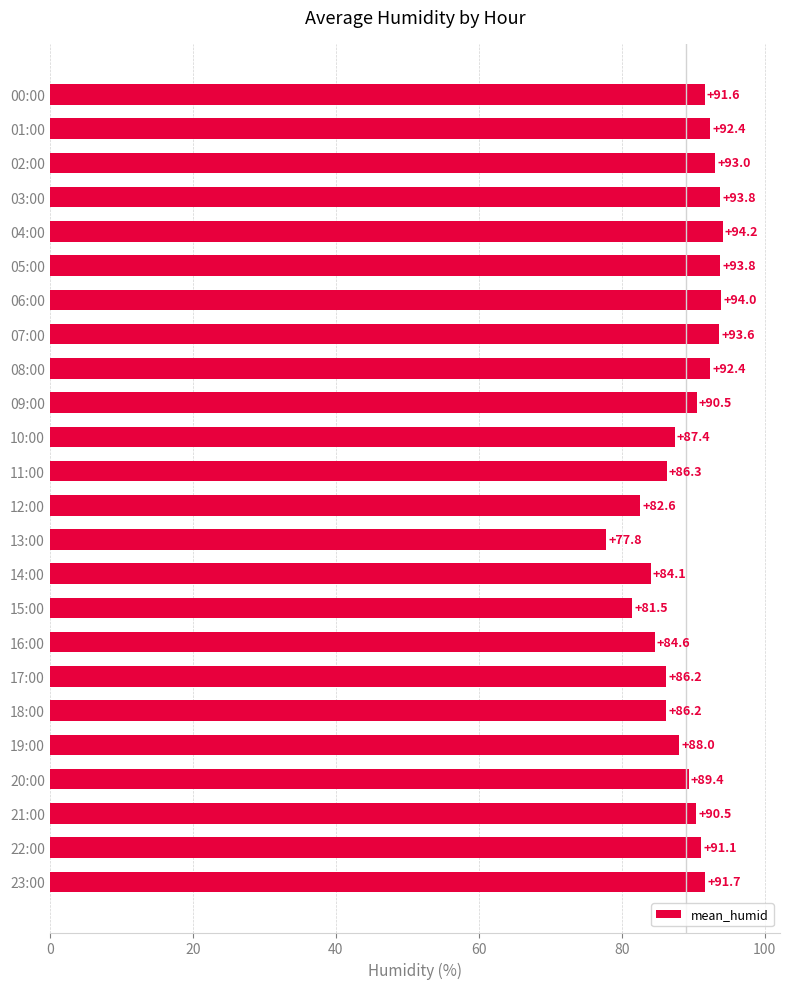

True or false: the data shows 125.1 at 04:00.

False